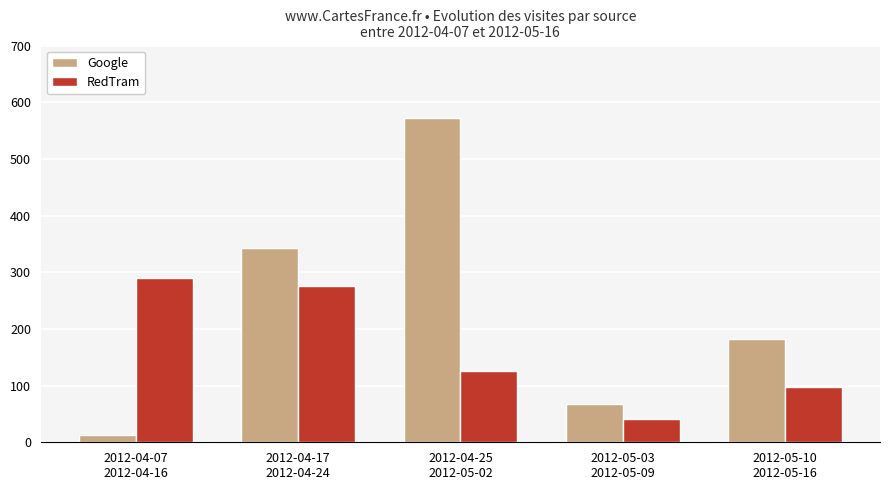

List the labels in order of RedTram value, smallest first.

2012-05-03
2012-05-09, 2012-05-10
2012-05-16, 2012-04-25
2012-05-02, 2012-04-17
2012-04-24, 2012-04-07
2012-04-16